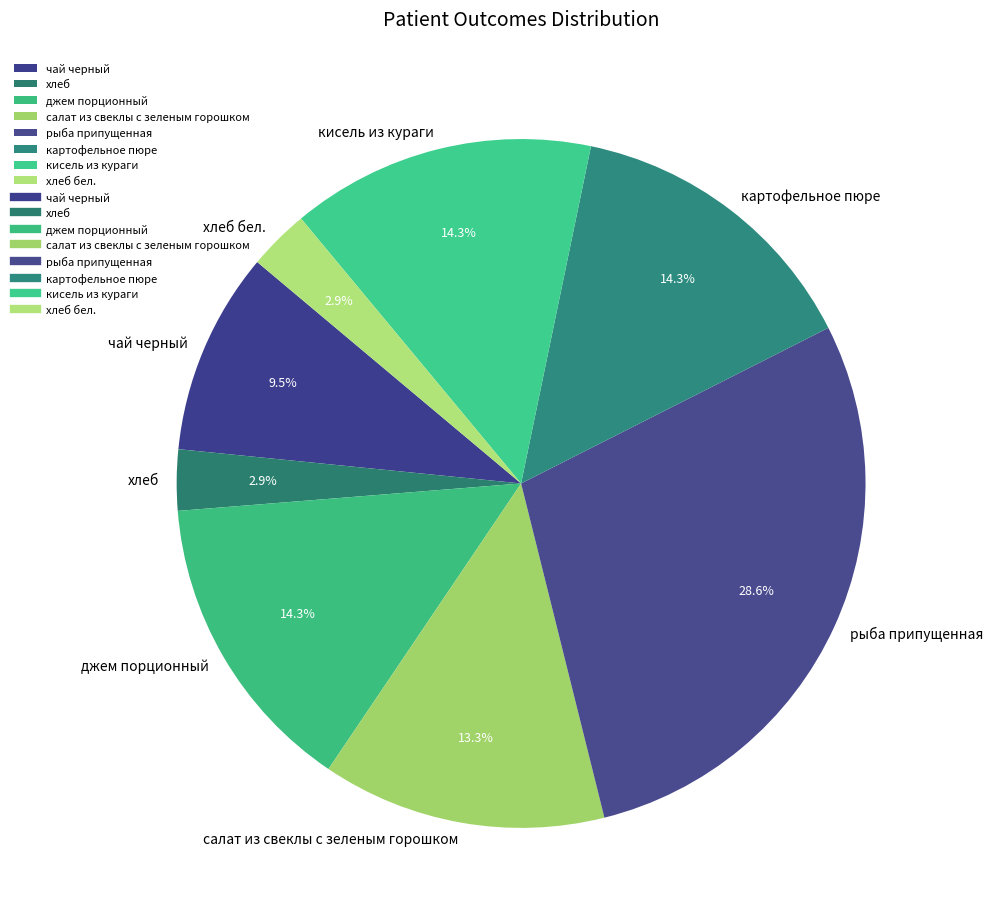

Which slice is the largest?

рыба припущенная